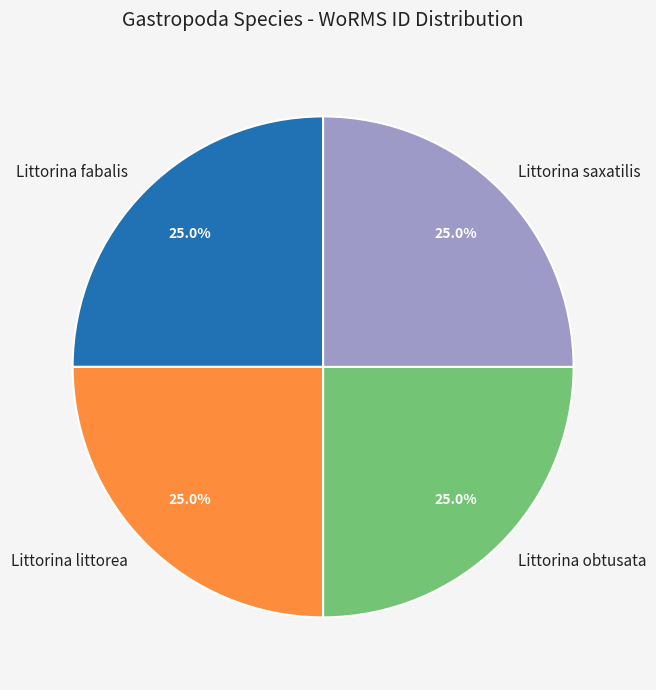

To the nearest percent, what portion does Littorina saxatilis represent?

25%